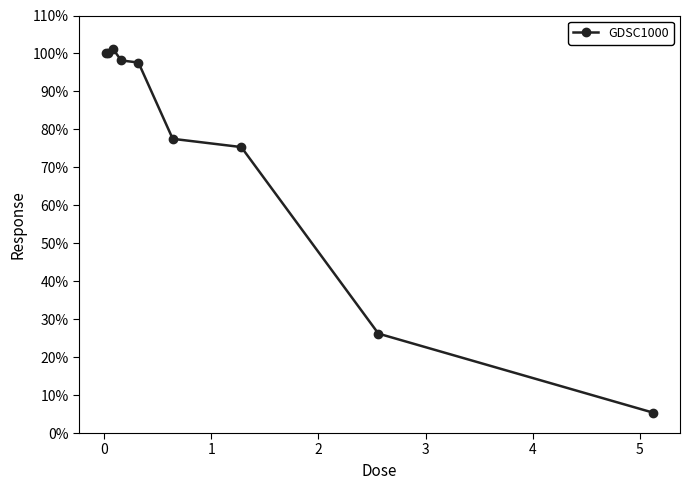

True or false: the data has more than 0 interior local peaks.

True